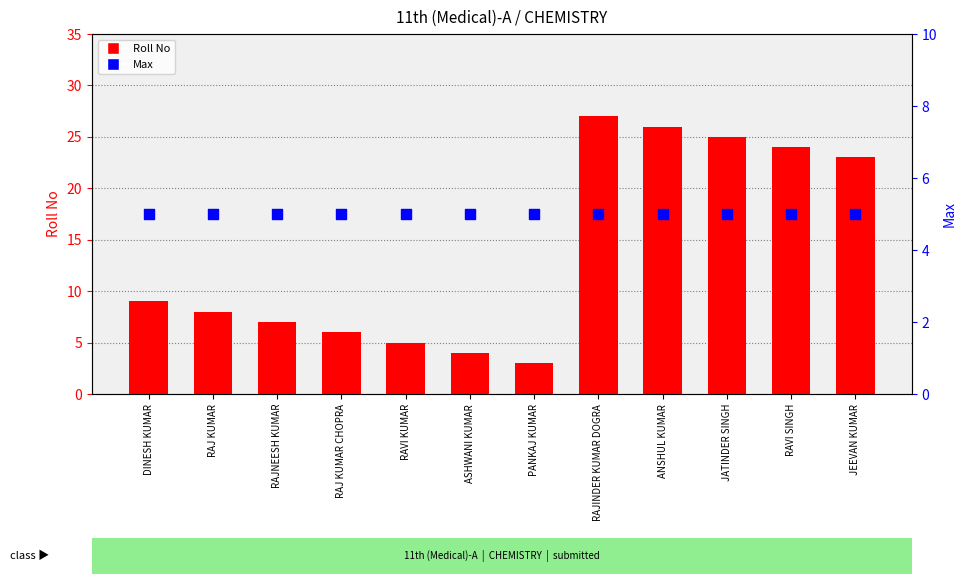

What are all the series names shown in the legend?

Roll No, Max